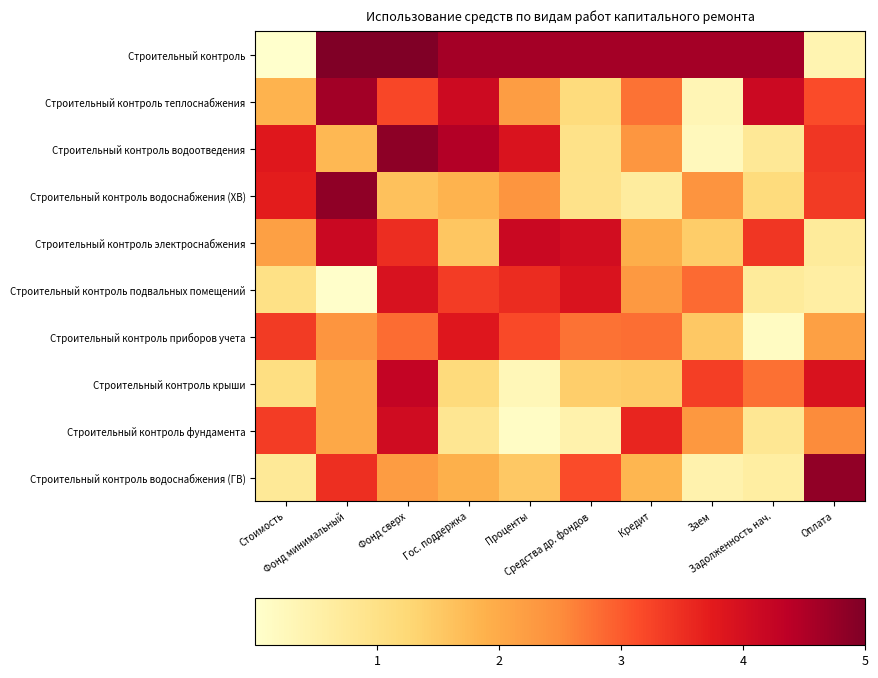

Rank the series at Кредит from lowest to highest value.

Строительный контроль водоснабжения (ХВ), Строительный контроль крыши, Строительный контроль водоснабжения (ГВ), Строительный контроль электроснабжения, Строительный контроль подвальных помещений, Строительный контроль водоотведения, Строительный контроль теплоснабжения, Строительный контроль приборов учета, Строительный контроль фундамента, Строительный контроль